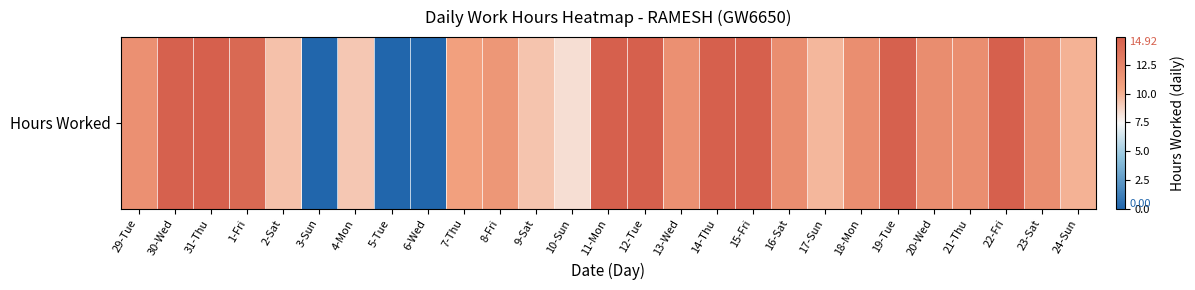

How many values are above zero?

24